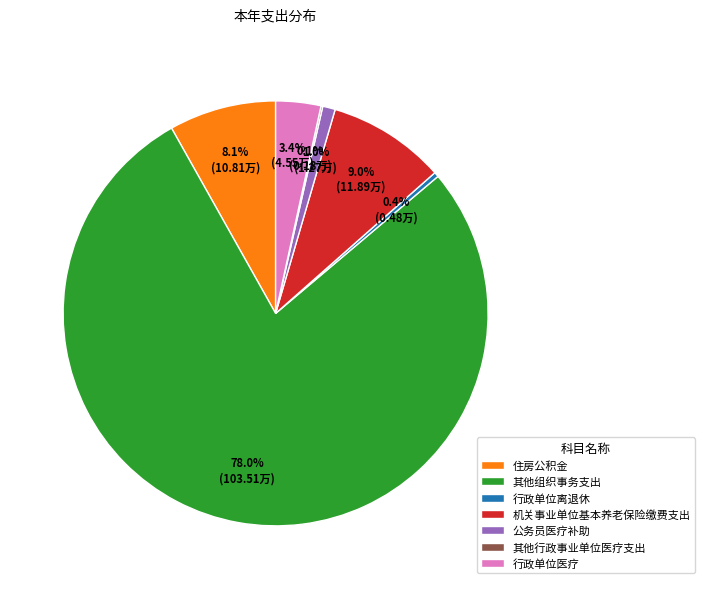

Do 行政单位医疗 and 公务员医疗补助 together represent more than half of the pie?

No